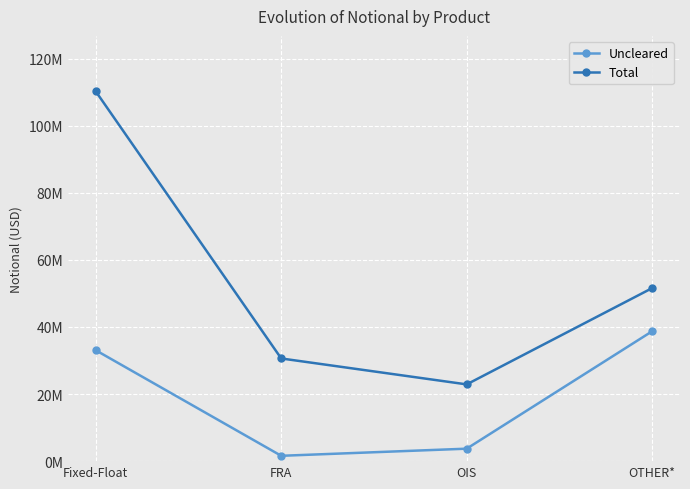

True or false: Uncleared and Total cross at least once.

False